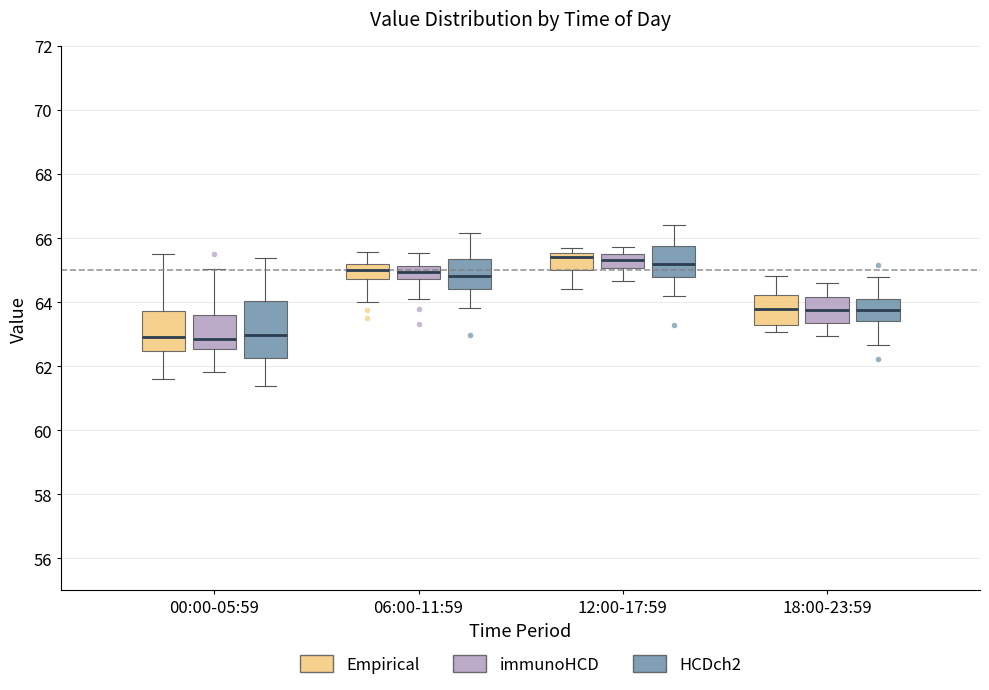

Reading left to right, transcribe this box plot: for each box, give where its median line is, the range the box spans, and where its two whiskers end, as read against the y-axis. The values are not printed on the chart, so give them approximately, as read against the axis.

00:00-05:59 (Empirical): median 63.0, box 62.4 to 63.8, whiskers 61.6 to 65.4
00:00-05:59 (immunoHCD): median 62.8, box 62.6 to 63.6, whiskers 61.8 to 65.0
00:00-05:59 (HCDch2): median 63.0, box 62.2 to 64.0, whiskers 61.4 to 65.4
06:00-11:59 (Empirical): median 65.0, box 64.8 to 65.2, whiskers 64.0 to 65.6
06:00-11:59 (immunoHCD): median 65.0, box 64.8 to 65.2, whiskers 64.2 to 65.6
06:00-11:59 (HCDch2): median 64.8, box 64.4 to 65.4, whiskers 63.8 to 66.2
12:00-17:59 (Empirical): median 65.4, box 65.0 to 65.6, whiskers 64.4 to 65.6 (just above the box's upper edge)
12:00-17:59 (immunoHCD): median 65.4, box 65.0 to 65.6, whiskers 64.6 to 65.8
12:00-17:59 (HCDch2): median 65.2, box 64.8 to 65.8, whiskers 64.2 to 66.4
18:00-23:59 (Empirical): median 63.8, box 63.2 to 64.2, whiskers 63.0 to 64.8
18:00-23:59 (immunoHCD): median 63.8, box 63.4 to 64.2, whiskers 63.0 to 64.6
18:00-23:59 (HCDch2): median 63.8, box 63.4 to 64.0, whiskers 62.6 to 64.8